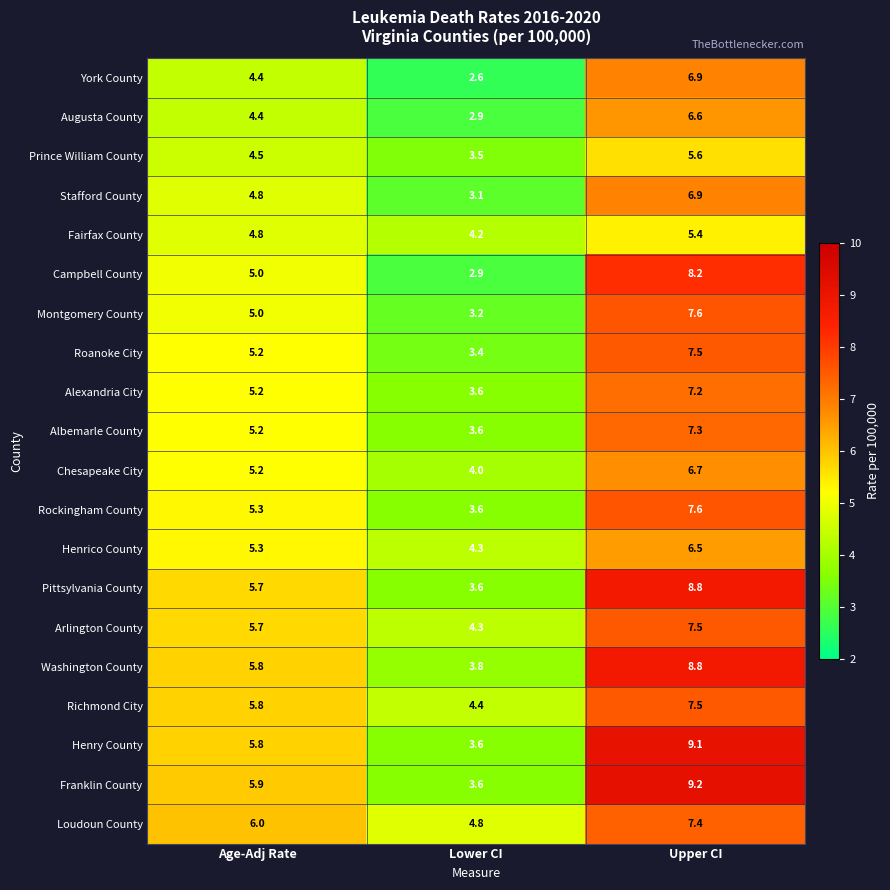

How many series are shown in this chart?

20